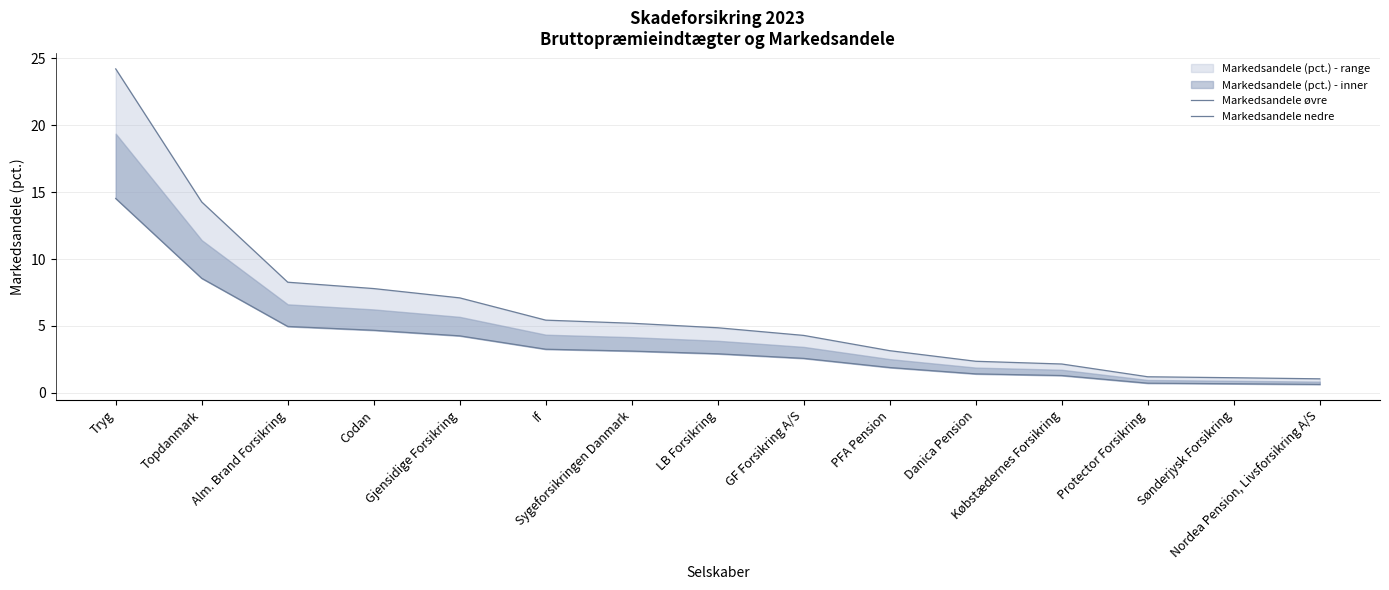

What is the label of the 2nd point from the left?

Topdanmark